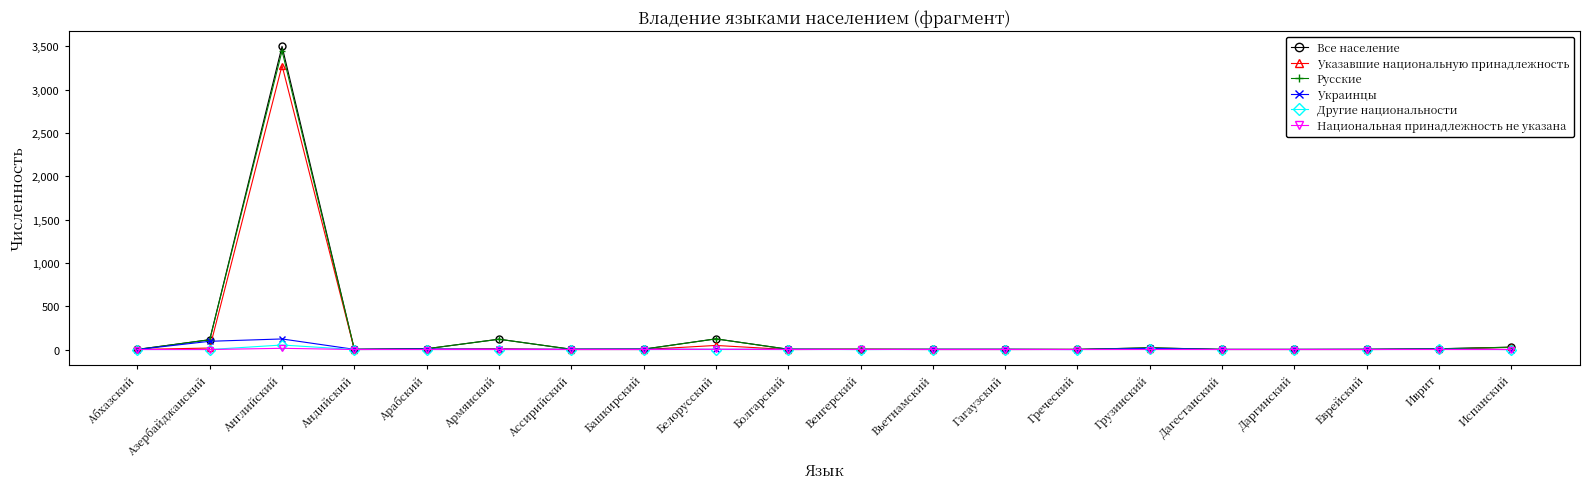

What is the label of the 2nd point from the left?

Азербайджанский